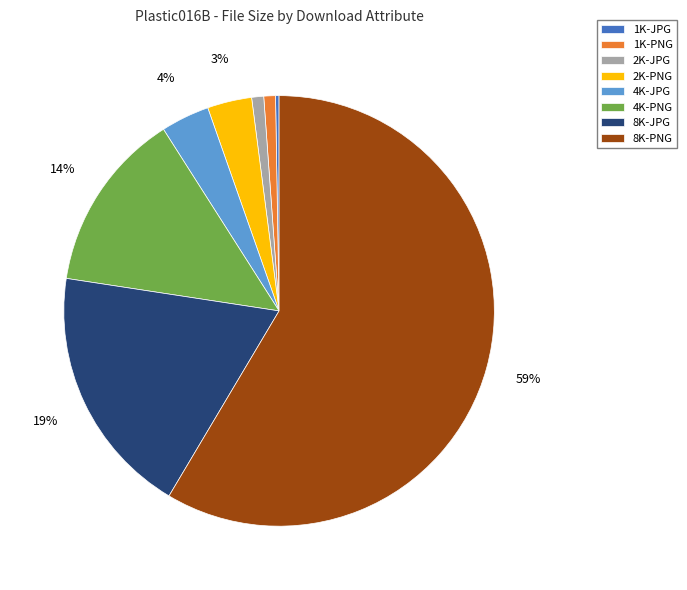

What percentage is the 2K-JPG slice, to the nearest percent?

1%